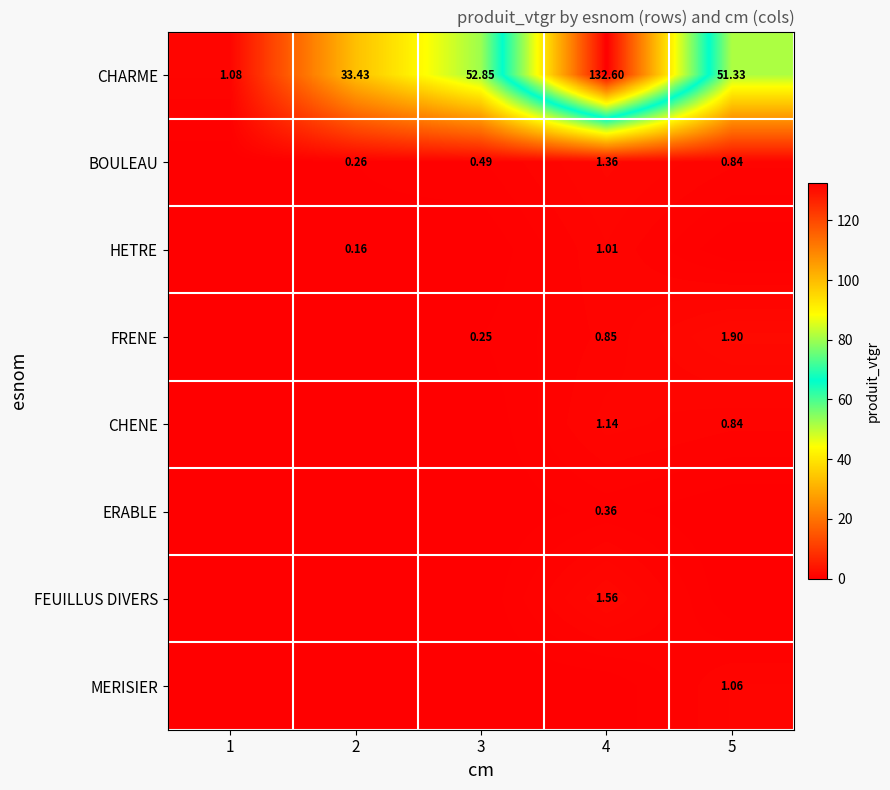

How many values in the CHARME series exceed 51?

3